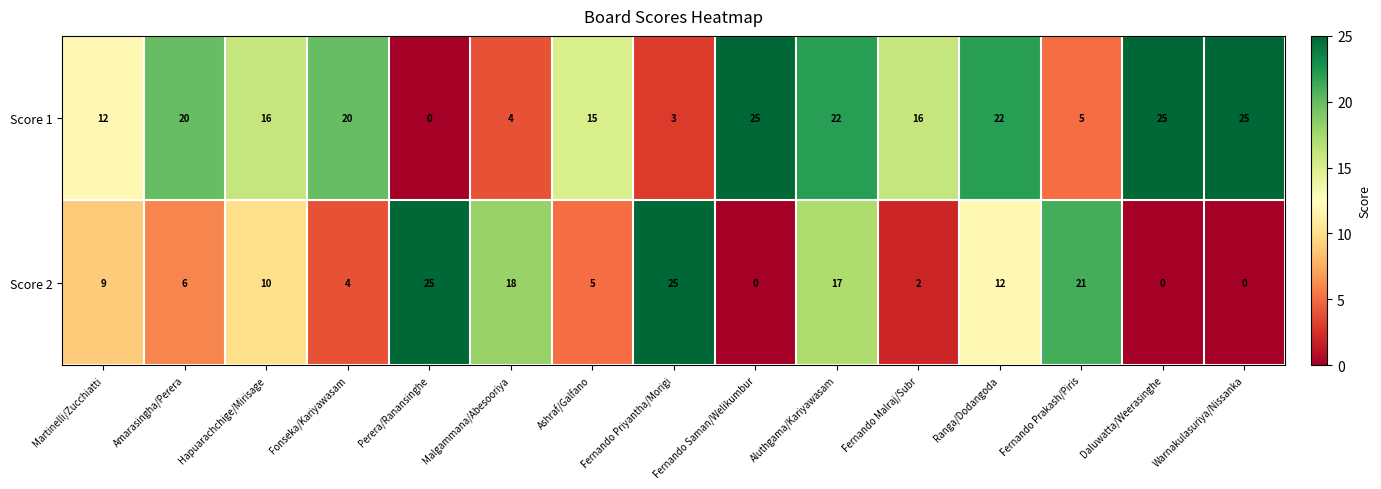

List the series in order of their overall mean, lowest first.

Score 2, Score 1